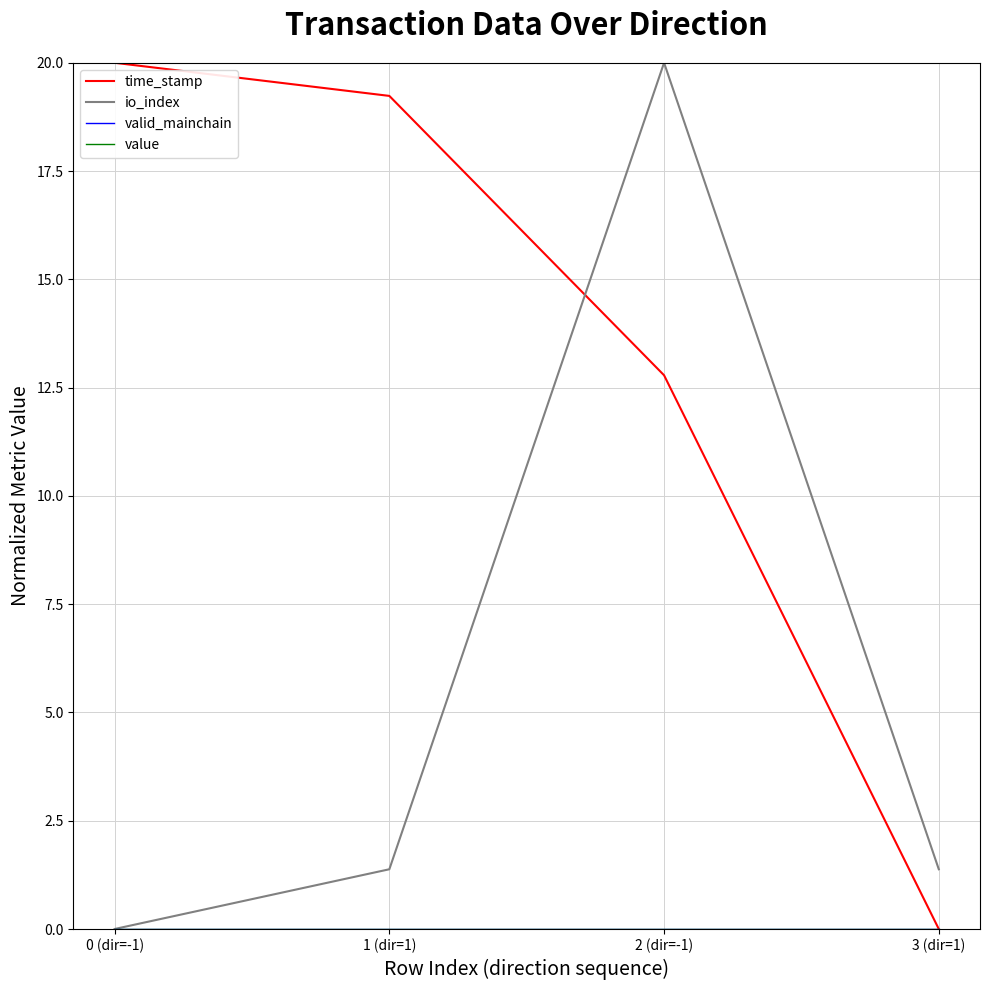

True or false: time_stamp has more than 0 interior local peaks.

False